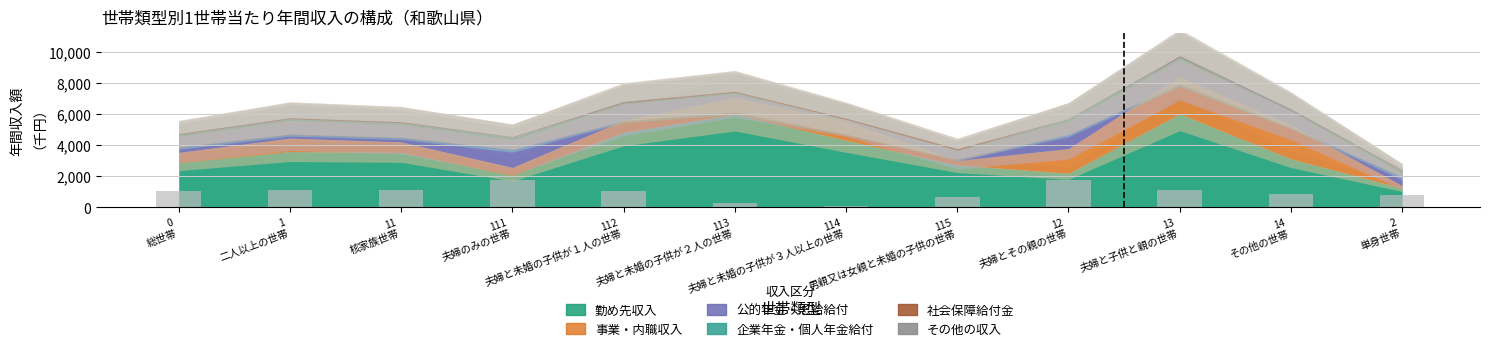

What is the maximum value shown in the chart?

1767